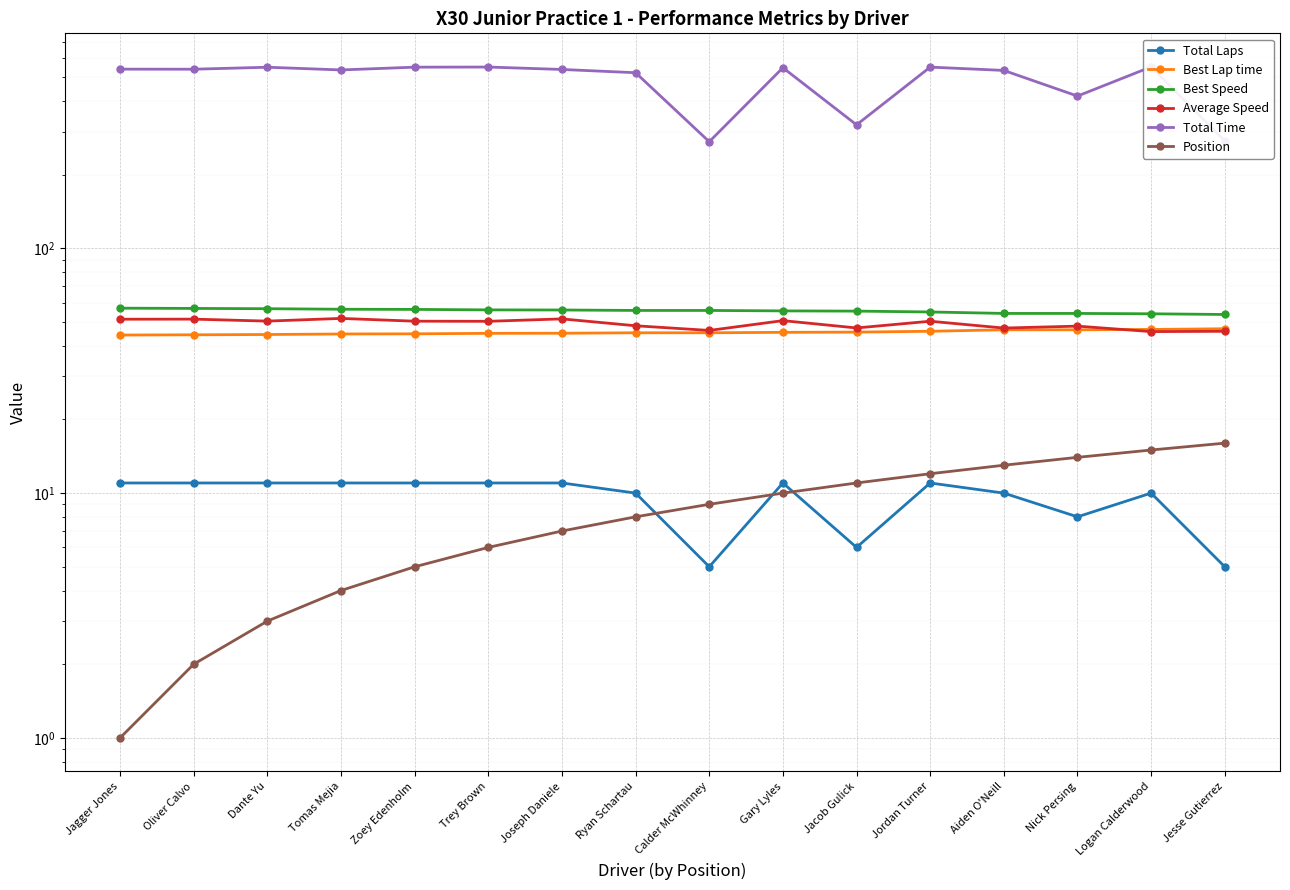

Reading left to right, extract all data points from this chart.

Total Laps: 11.0	11.0	11.0	11.0	11.0	11.0	11.0	10.0	5.0	11.0	6.0	11.0	10.0	8.0	10.0	5.0
Best Lap time: 44.2	44.3	44.5	44.7	44.8	45.0	45.0	45.2	45.2	45.4	45.5	45.8	46.5	46.5	46.6	46.9
Best Speed: 57.0	56.8	56.7	56.4	56.3	56.1	56.0	55.8	55.8	55.5	55.4	55.0	54.2	54.2	54.0	53.7
Average Speed: 51.3	51.4	50.4	51.7	50.4	50.3	51.5	48.3	46.2	50.7	47.3	50.4	47.2	48.1	45.7	45.8
Total Time: 539.8	539.5	549.6	535.8	550.0	550.6	538.2	522.0	272.7	547.1	319.7	550.2	533.3	419.0	551.4	274.9
Position: 1.0	2.0	3.0	4.0	5.0	6.0	7.0	8.0	9.0	10.0	11.0	12.0	13.0	14.0	15.0	16.0